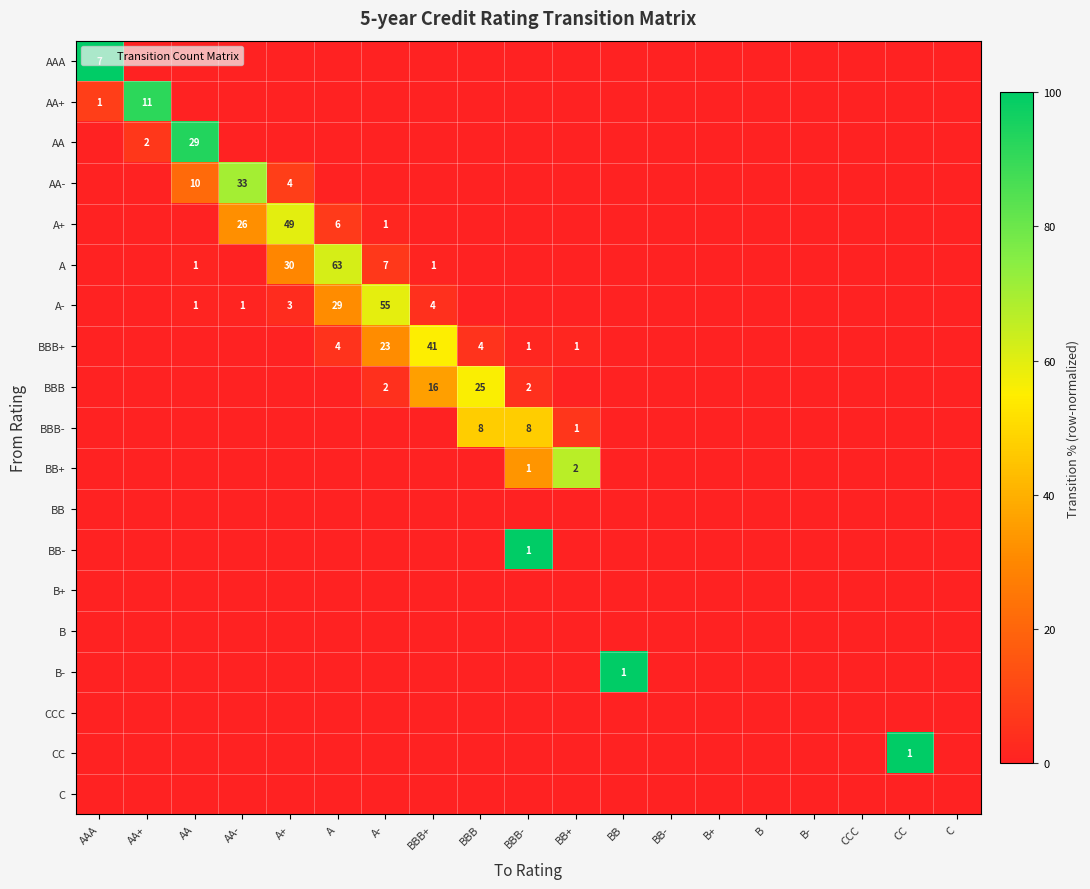

Between B and A, which is larger?

B